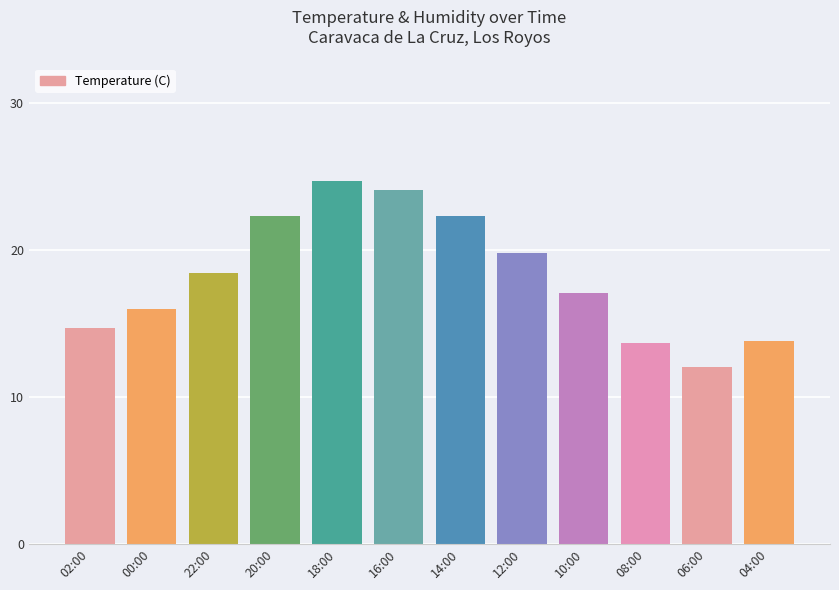

Which has a higher value, 10:00 or 16:00?

16:00